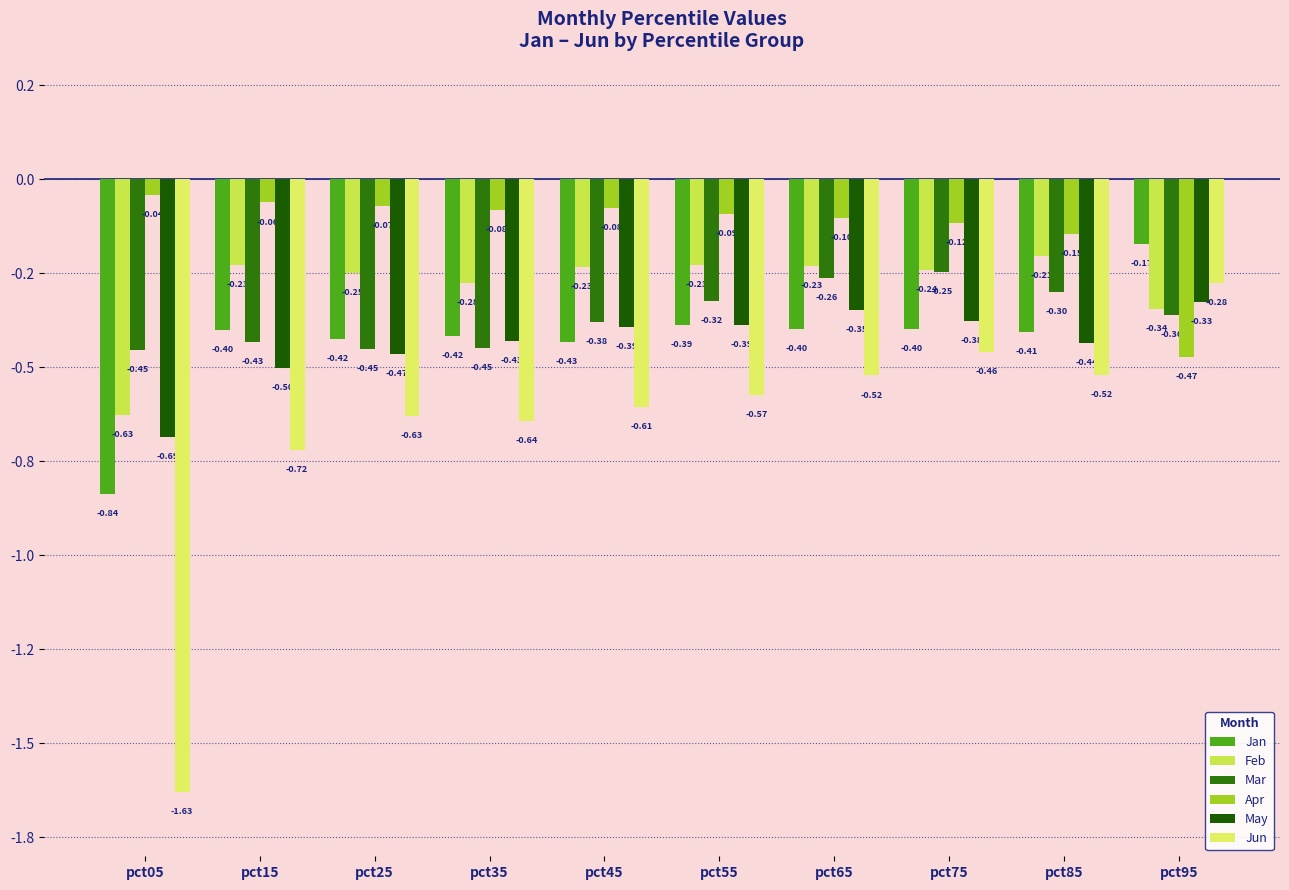

The value of Jan at pct05 is -1.2. True or false?

False